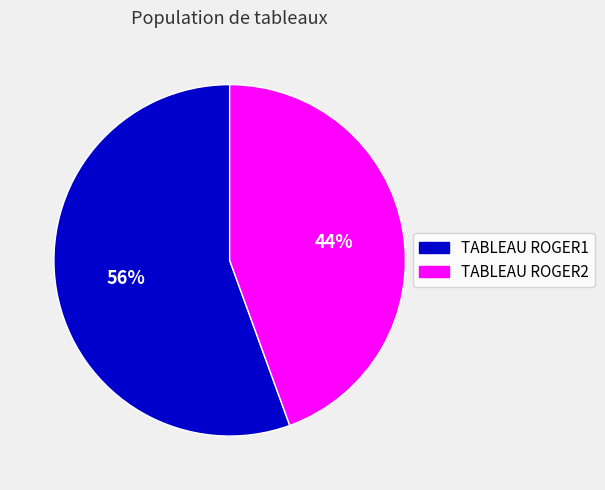

Do TABLEAU ROGER2 and TABLEAU ROGER1 together represent more than half of the pie?

Yes